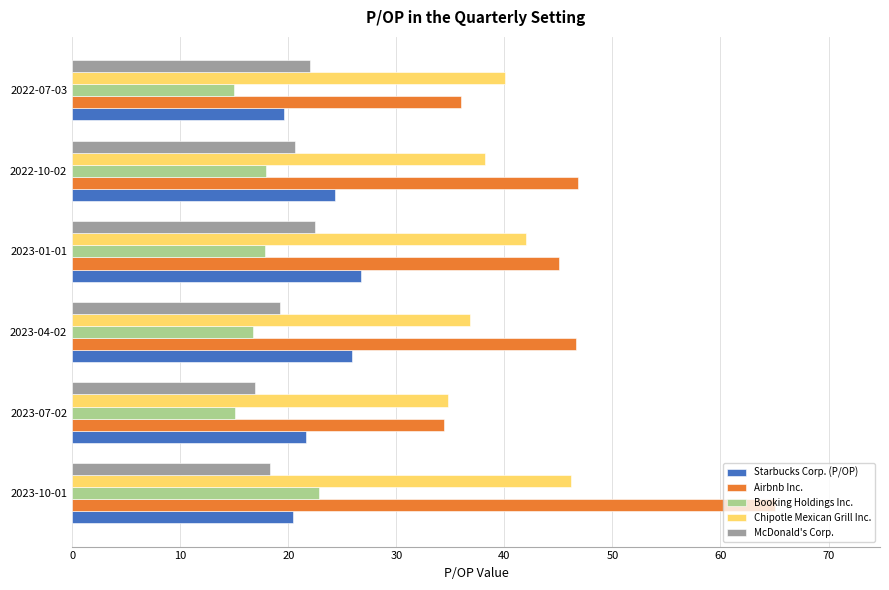

Which series has the largest total across all categories?

Airbnb Inc.